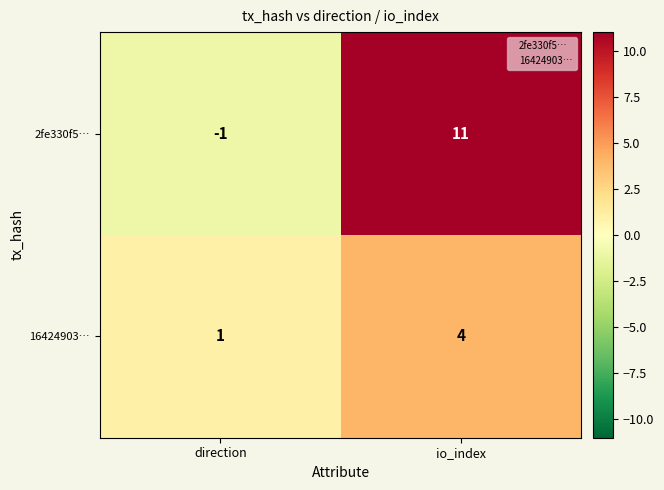

List the series in order of their peak value, highest first.

2fe330f5…, 16424903…